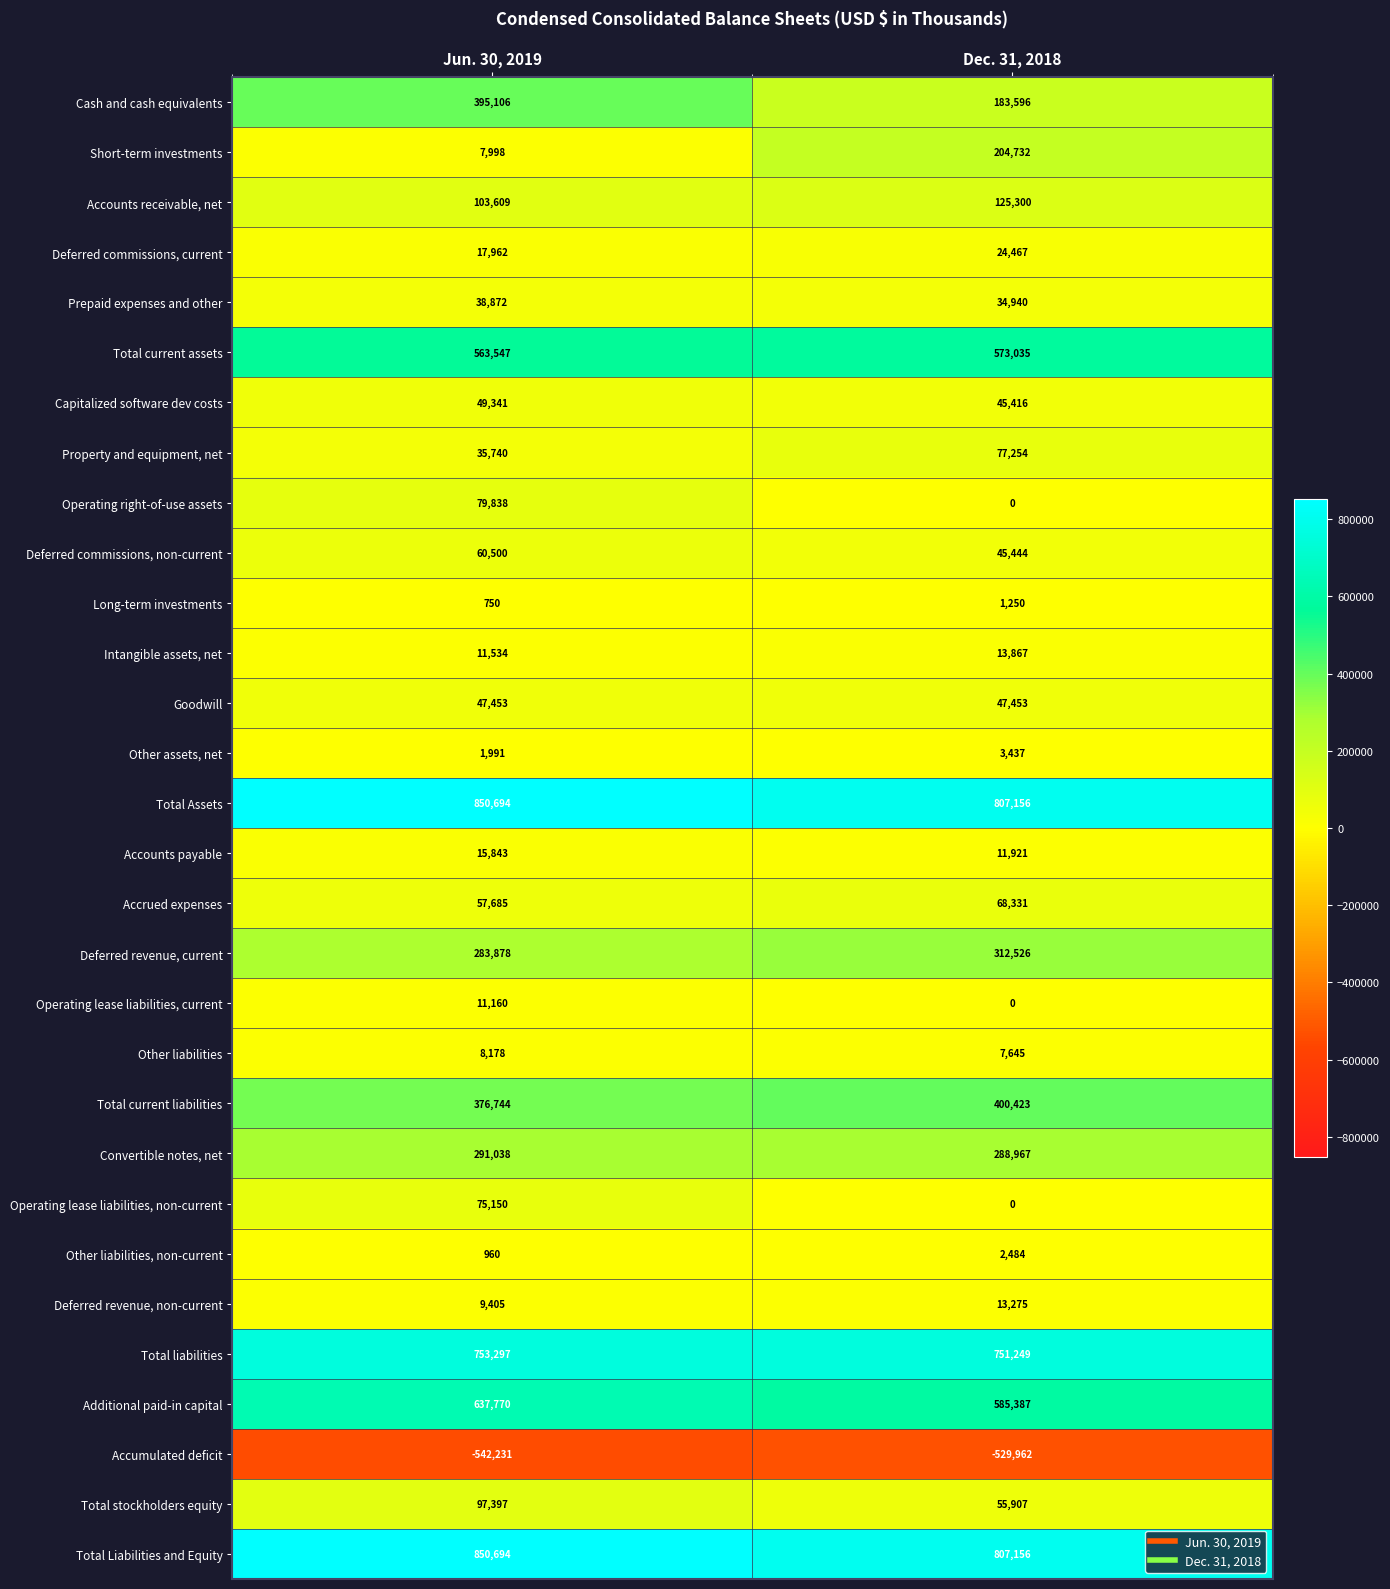

The Property and equipment, net series shows 55718 at Jun. 30, 2019. True or false?

False